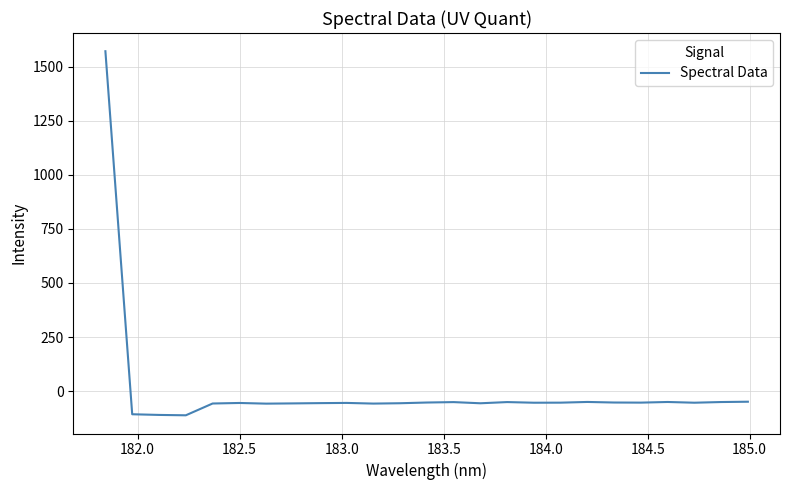

What is the smallest value displayed?

-112.1